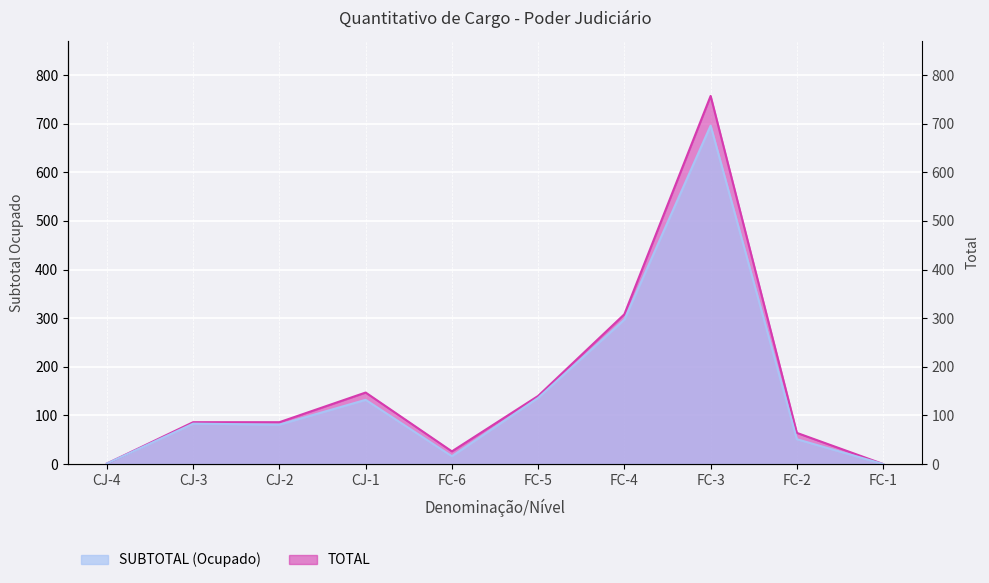

What is the label of the 9th point from the right?

CJ-3